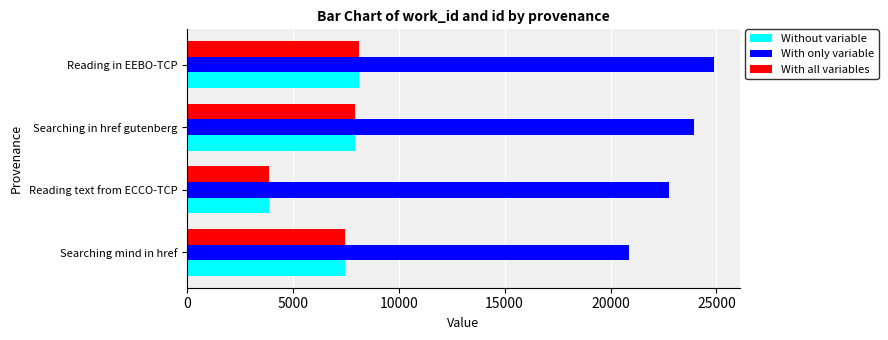

At which label is With only variable closest to 22879?

Reading text from ECCO-TCP